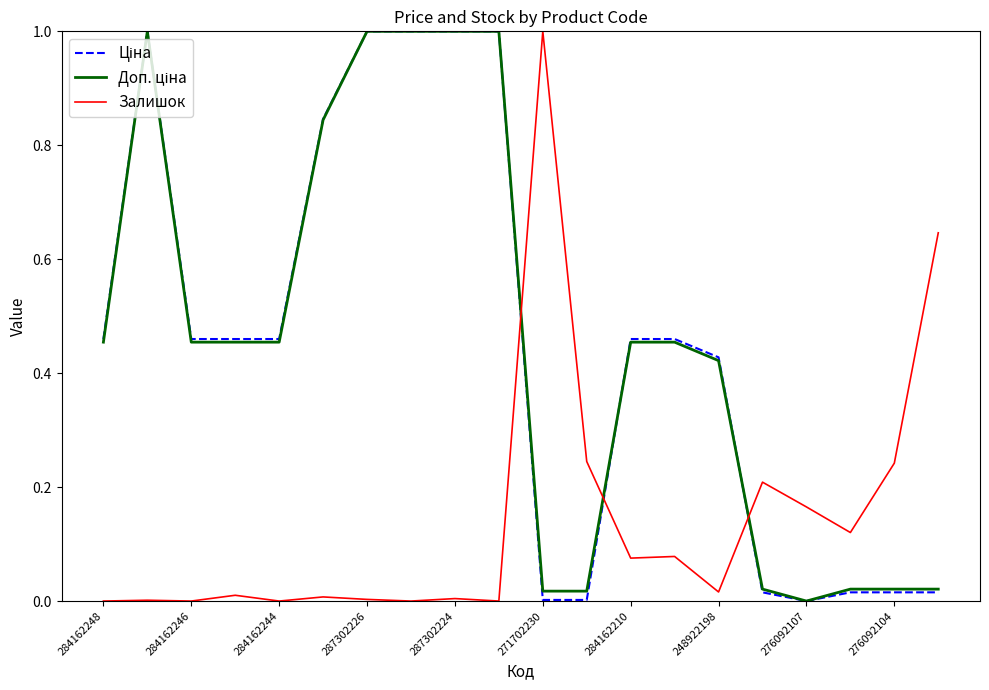

What is the maximum value shown in the chart?

1.0